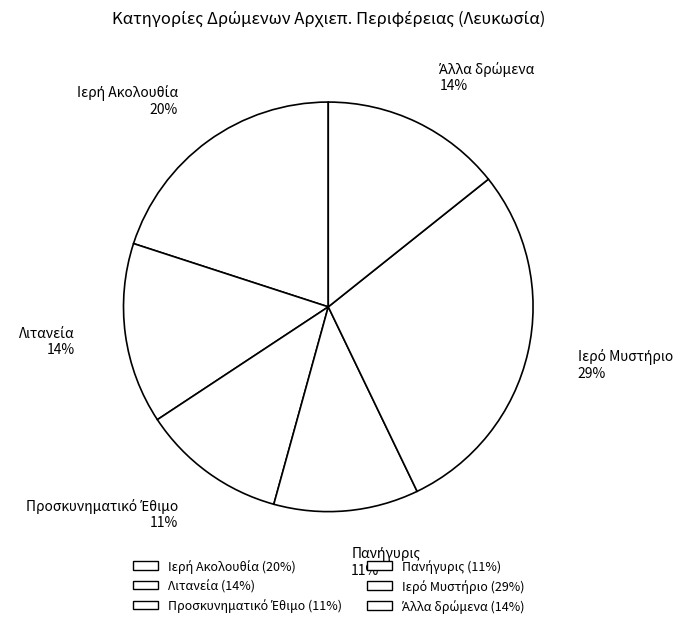

How many slices are in this pie chart?

6